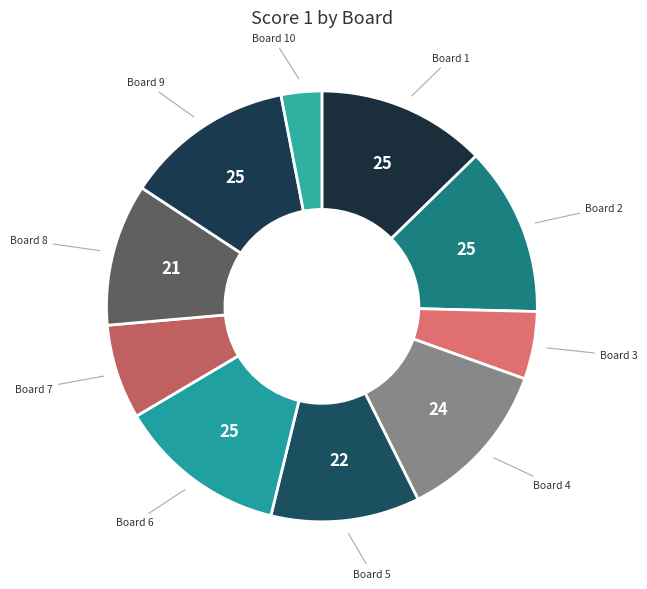

Is there a majority slice in this chart?

No